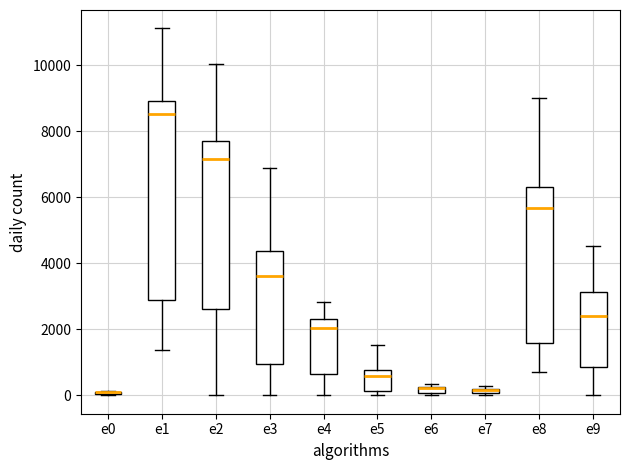

Comparing the boxes themselves (not the whiskers), which one is the tallest?

e1